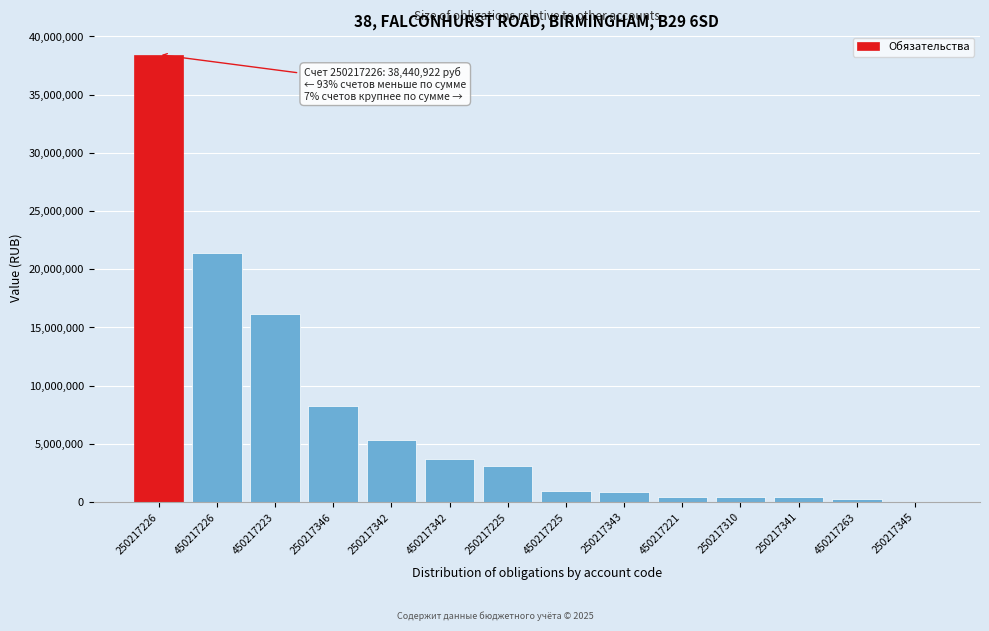

True or false: the data shows 454399.9 at 450217221.

True